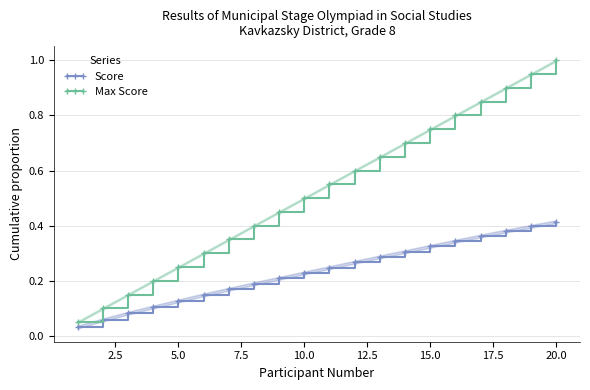

True or false: Max Score has more than 1 interior local peaks.

False